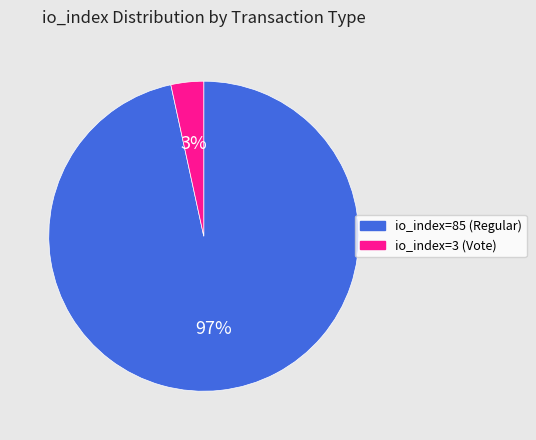

Do io_index=85 (Regular) and io_index=3 (Vote) together represent more than half of the pie?

Yes